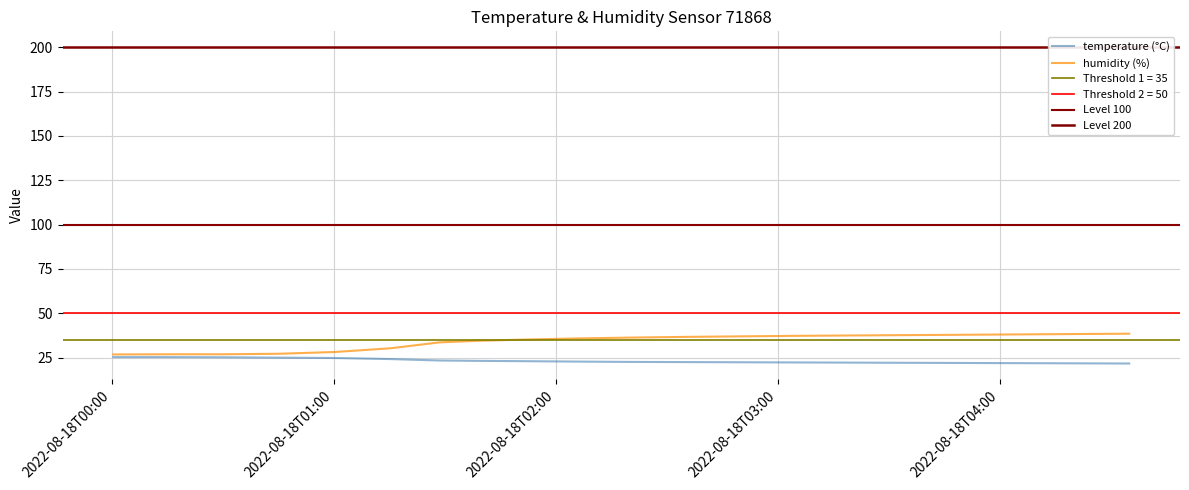

Between 2022-08-18T00:45:20 and 2022-08-18T04:35:00, which series saw the biggest shift?

humidity